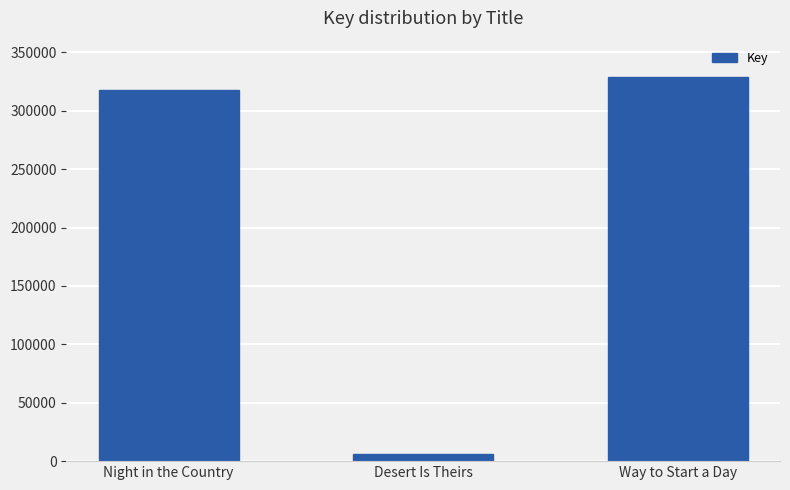

Rank the categories by value from lowest to highest.

Desert Is Theirs, Night in the Country, Way to Start a Day